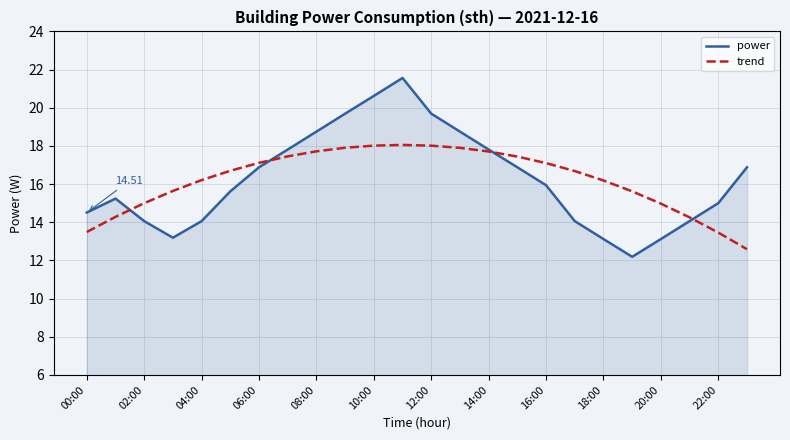

Which series has the widest spread of values?

power